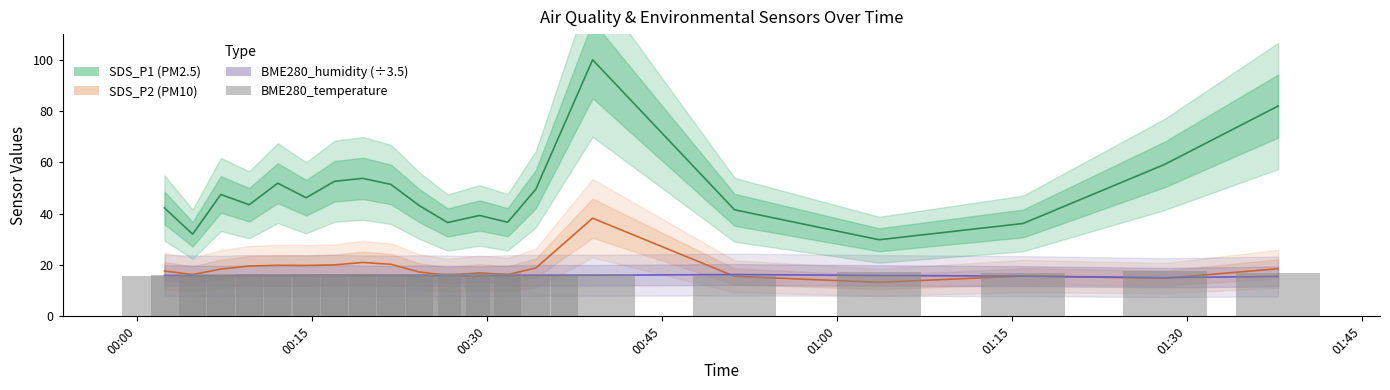

The value of BME280_humidity (÷3.5) at 14 is 4.3. True or false?

False